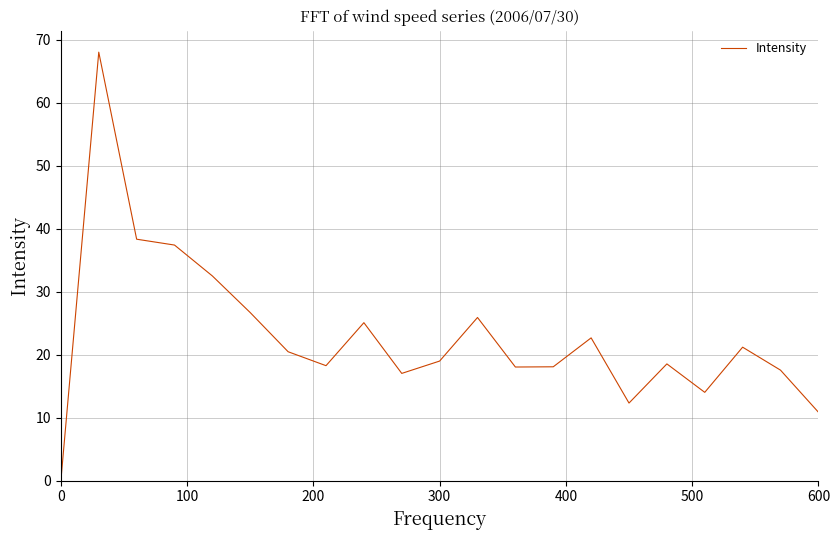

What is the greatest value displayed?

68.0